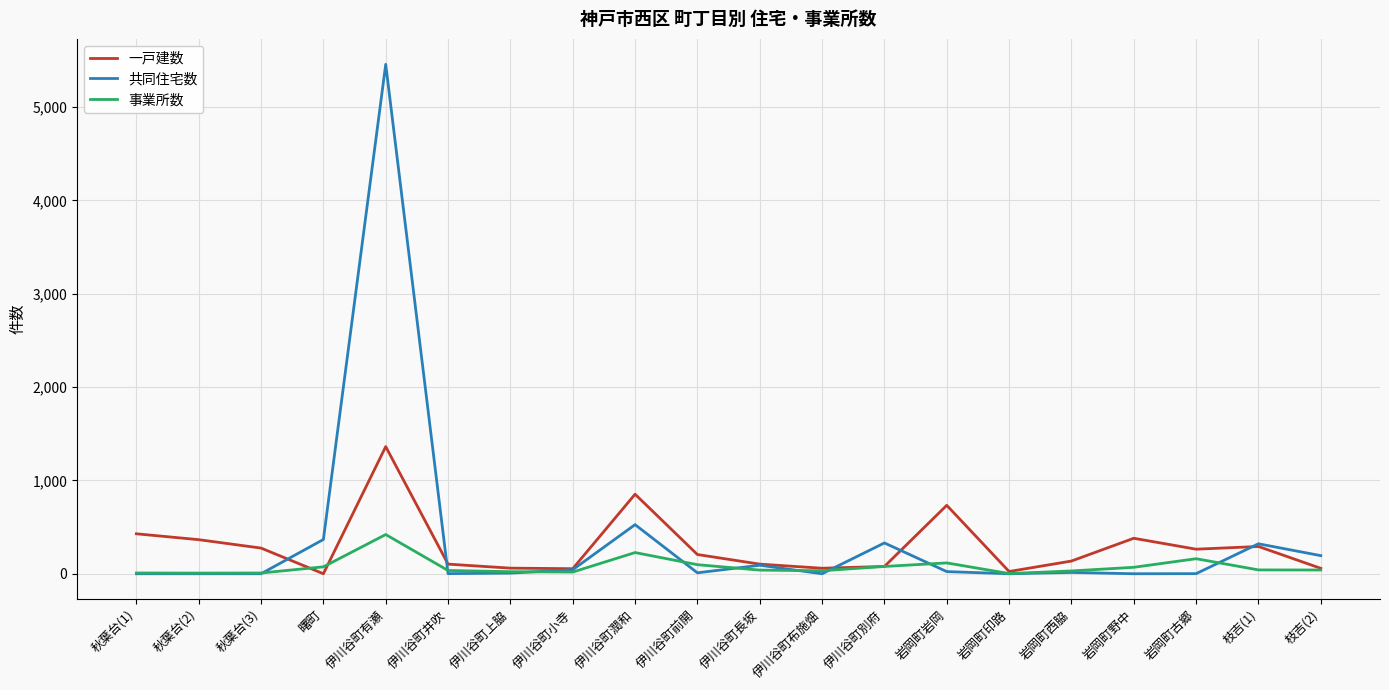

In 一戸建数, how many points are lower than both neighbors (excluding endpoints)?

5